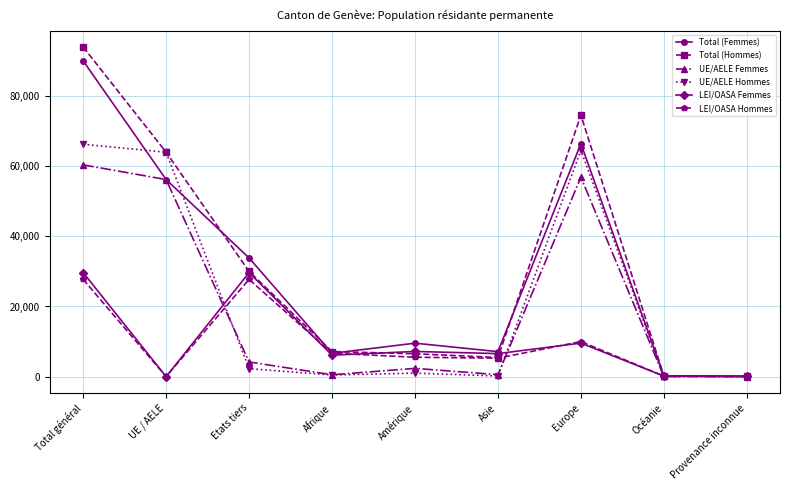

What position from the right is Amérique?

5